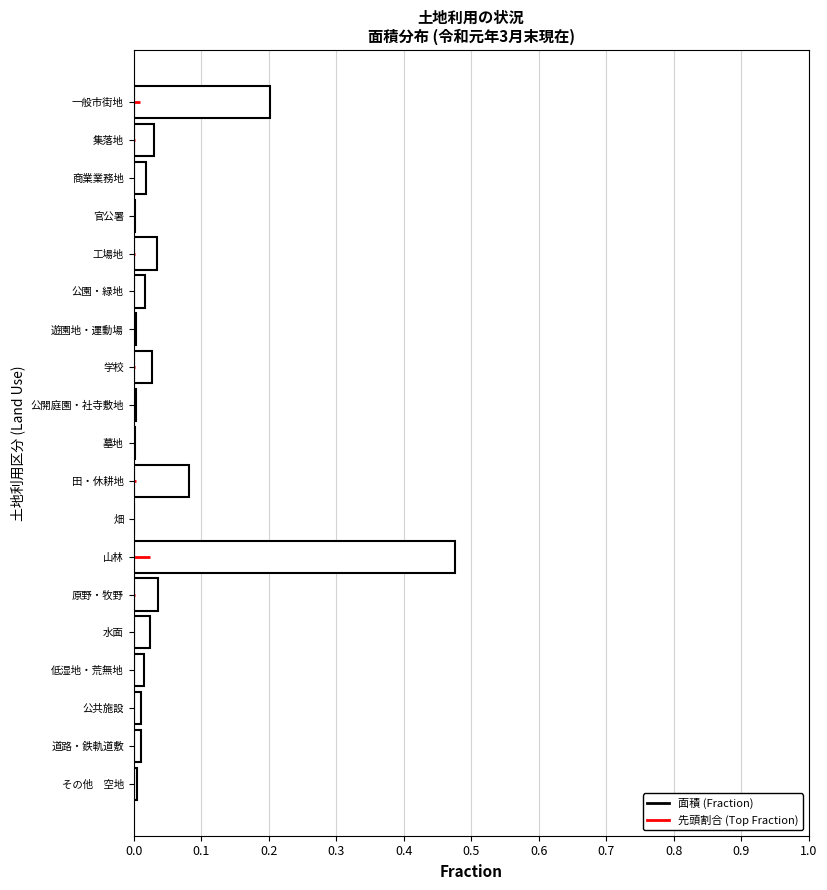

The value at 公共施設 is 0.0. True or false?

True